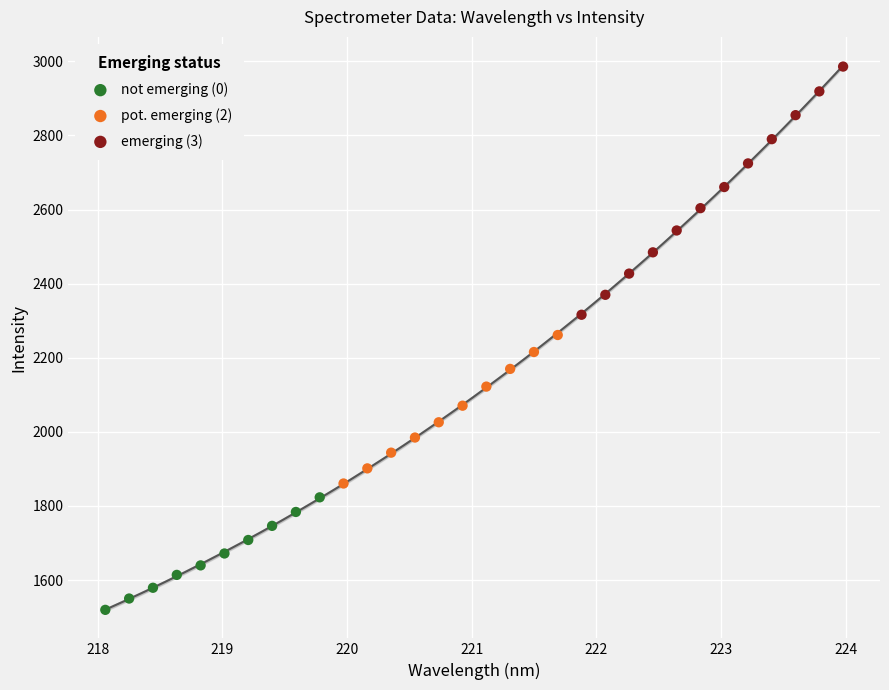

Which series contains the lowest Y value?

not emerging (0)